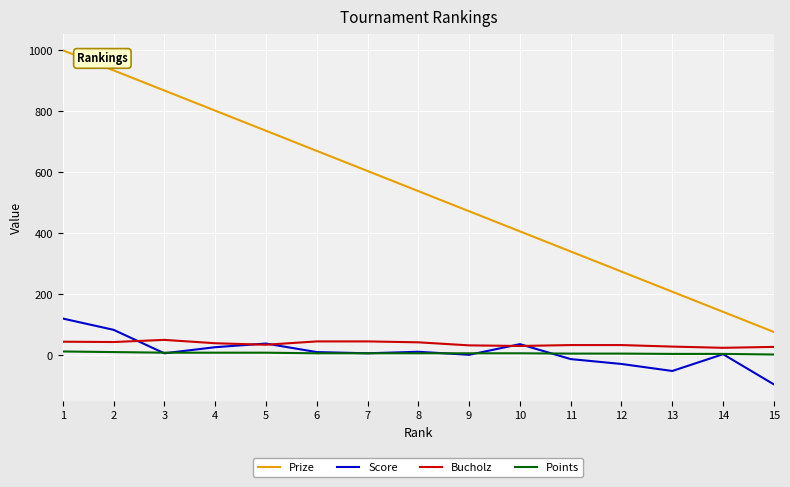

What is the total value across all series at 10?

478